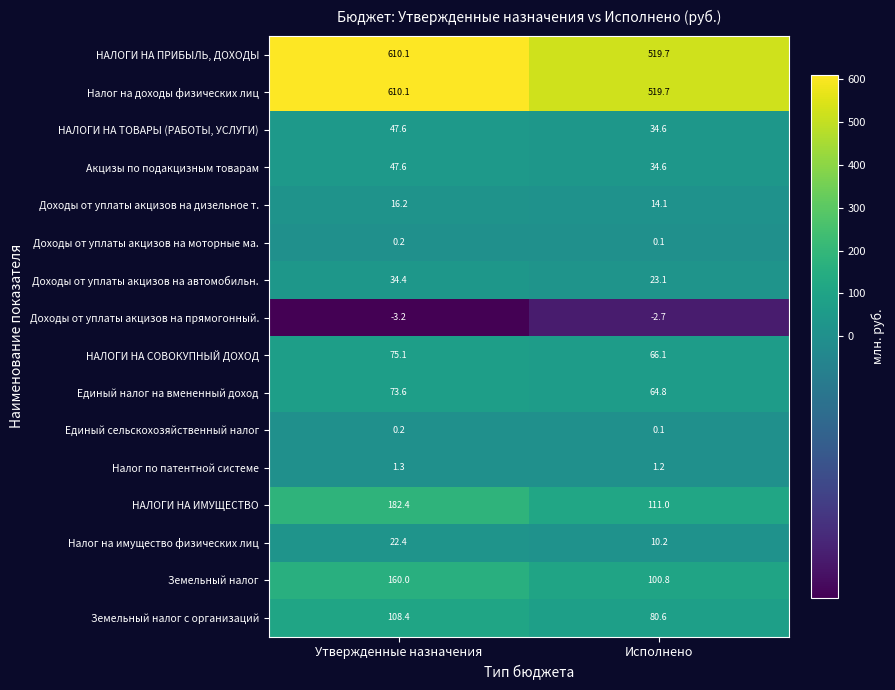

What is the difference between the maximum and minimum values in the НАЛОГИ НА ИМУЩЕСТВО series?

71.4